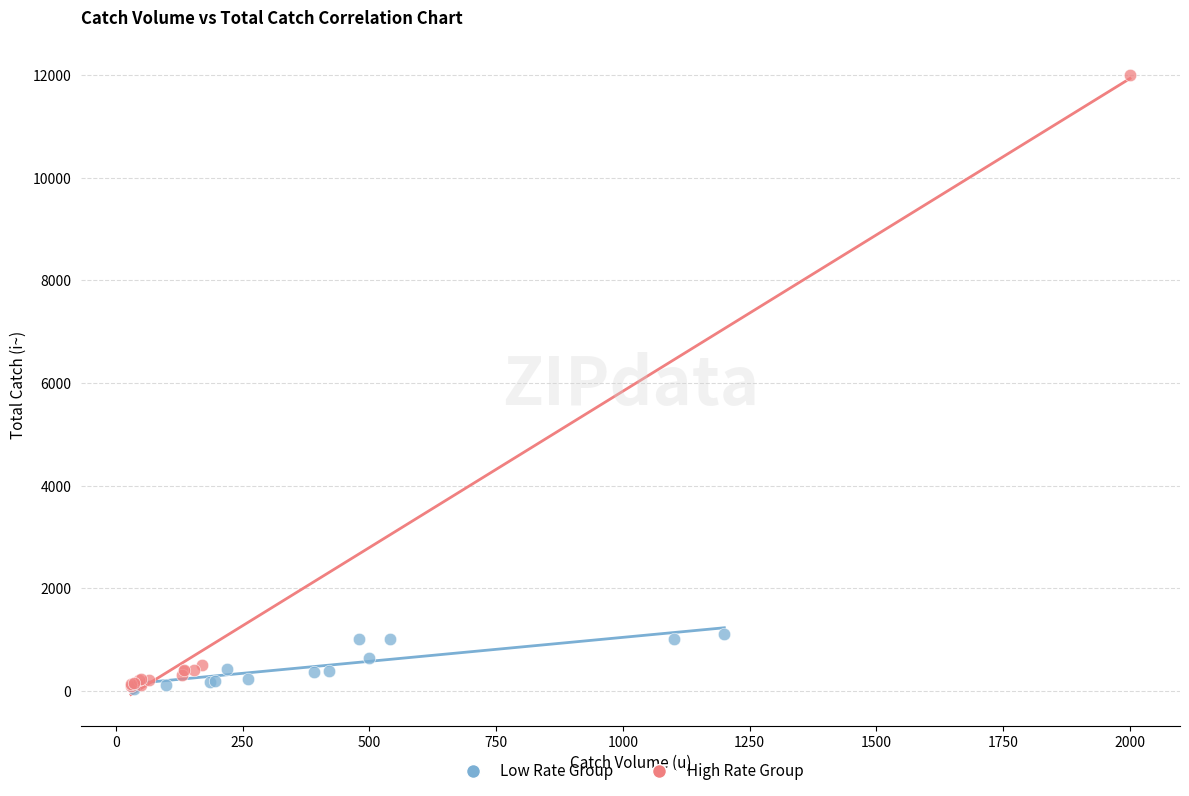

Which series has the widest spread of Y values?

High Rate Group